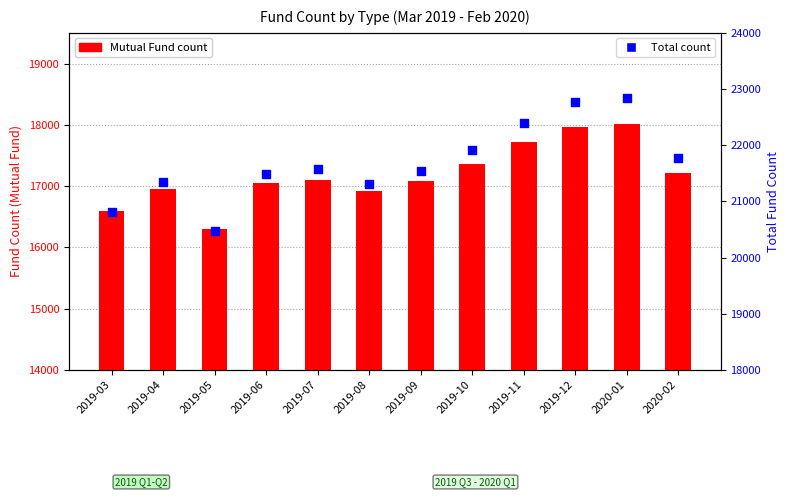

Is the value of Mutual Fund at 2020-02 greater than the value of Total at 2019-07?

No